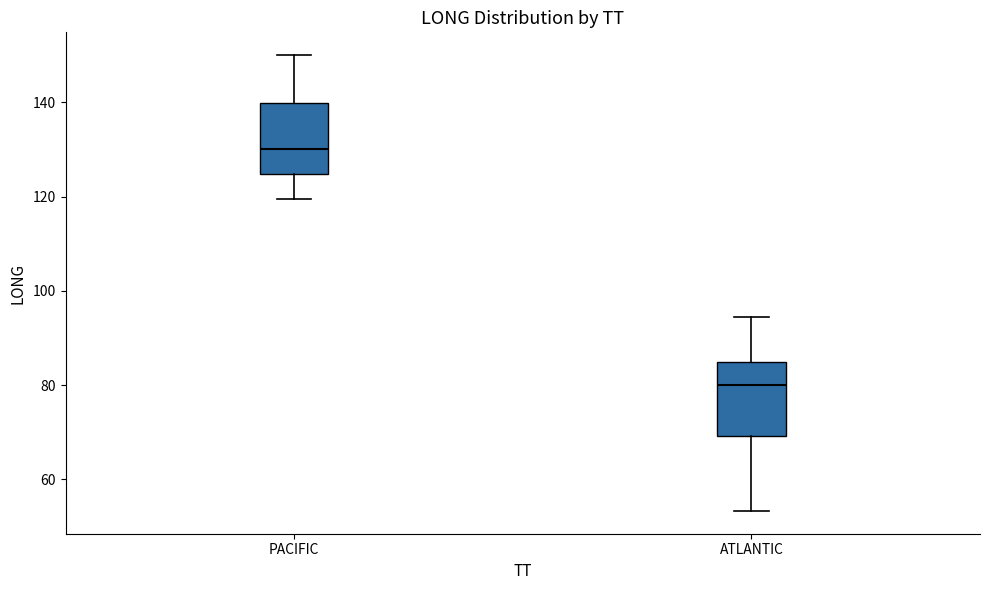

Which box has the lowest median line?

ATLANTIC